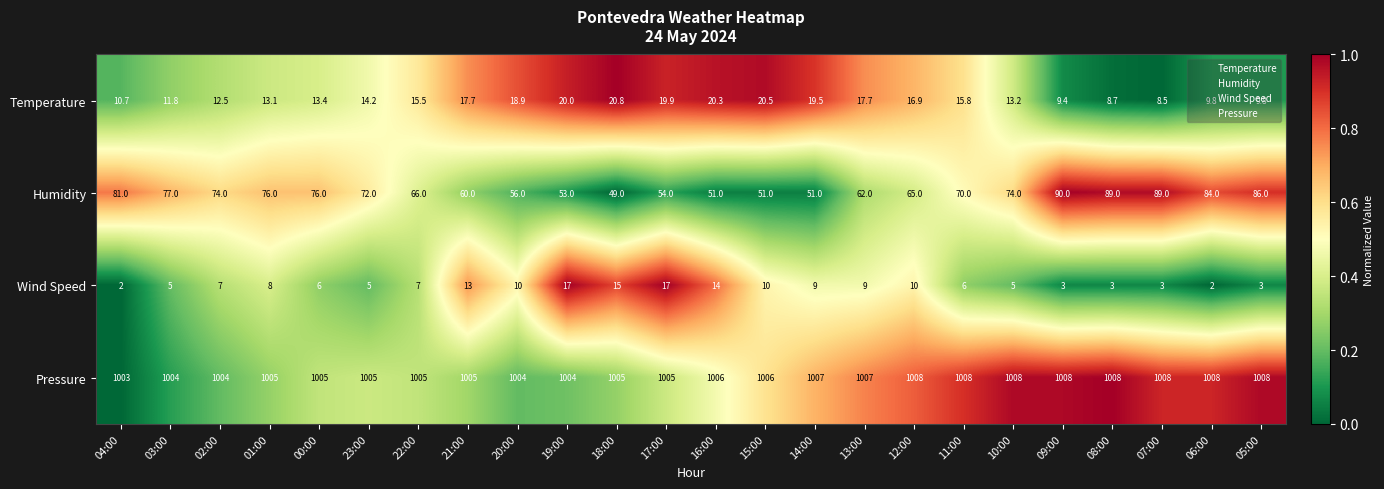

What is the average value of the Wind Speed series?

7.9